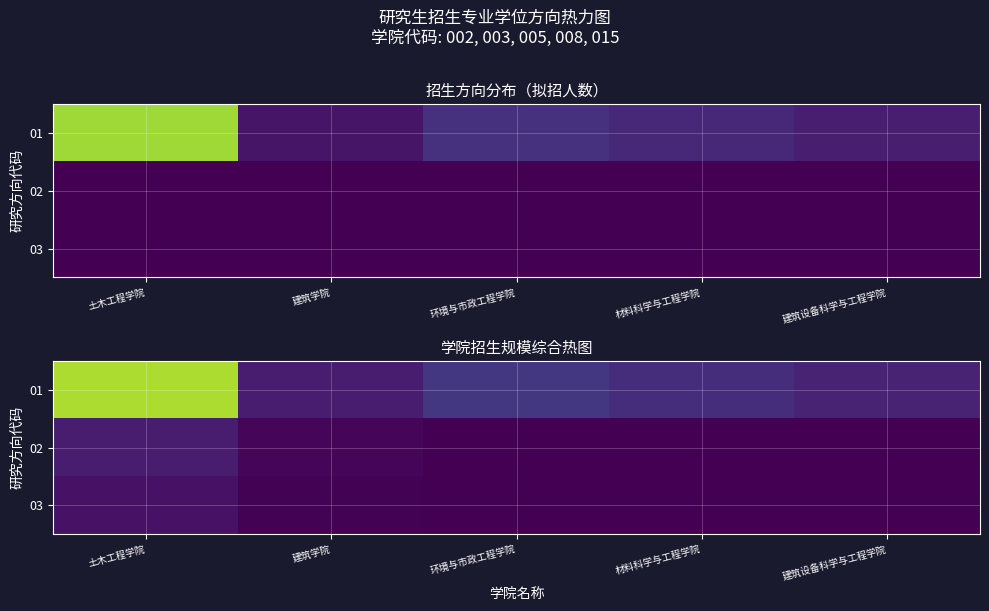

What is the difference between the maximum and minimum values in the 03 series?

2.0